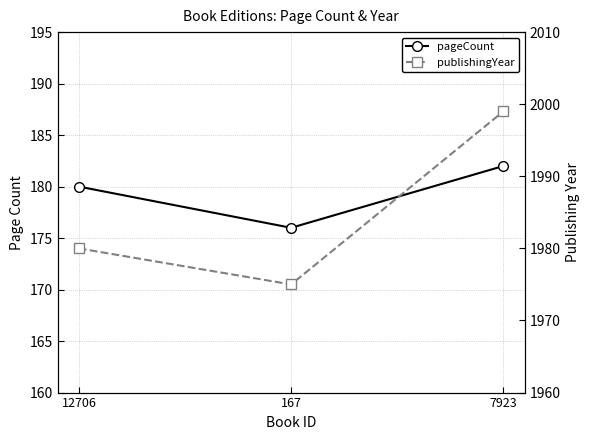

Reading left to right, list all the values displayed in this chart.

pageCount: 12706=180	167=176	7923=182
publishingYear: 12706=1980	167=1975	7923=1999